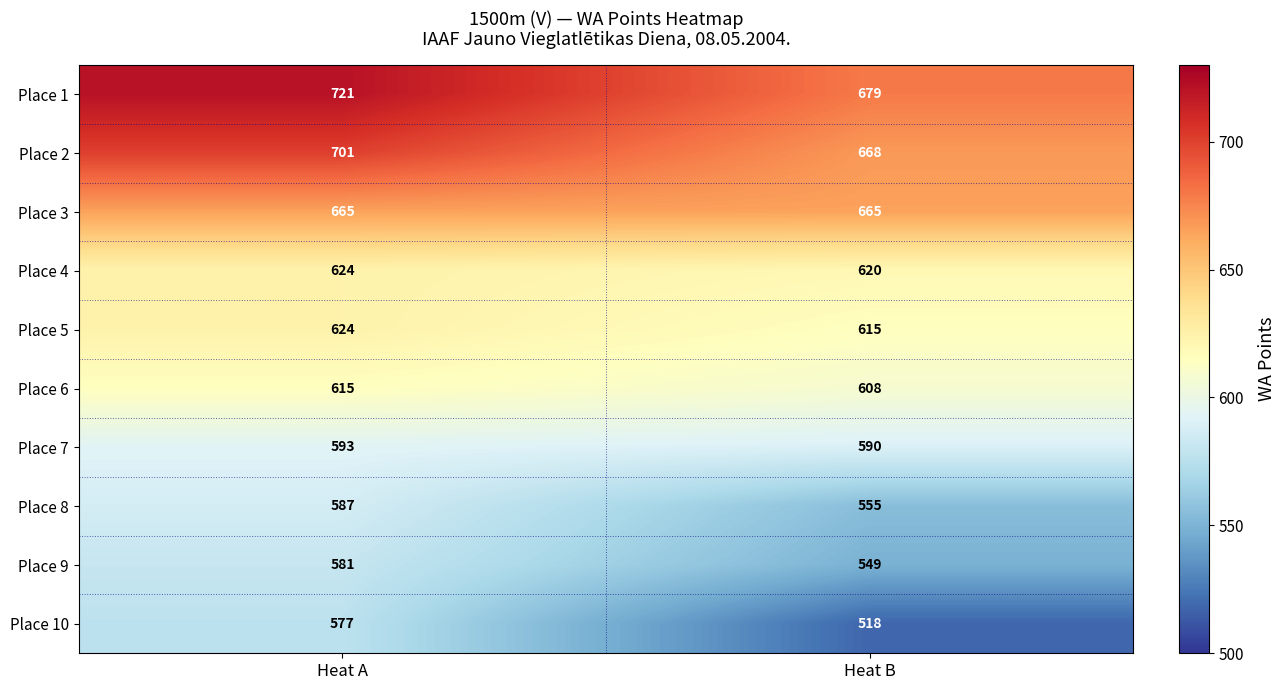

Which series has the largest total across all categories?

Place 1